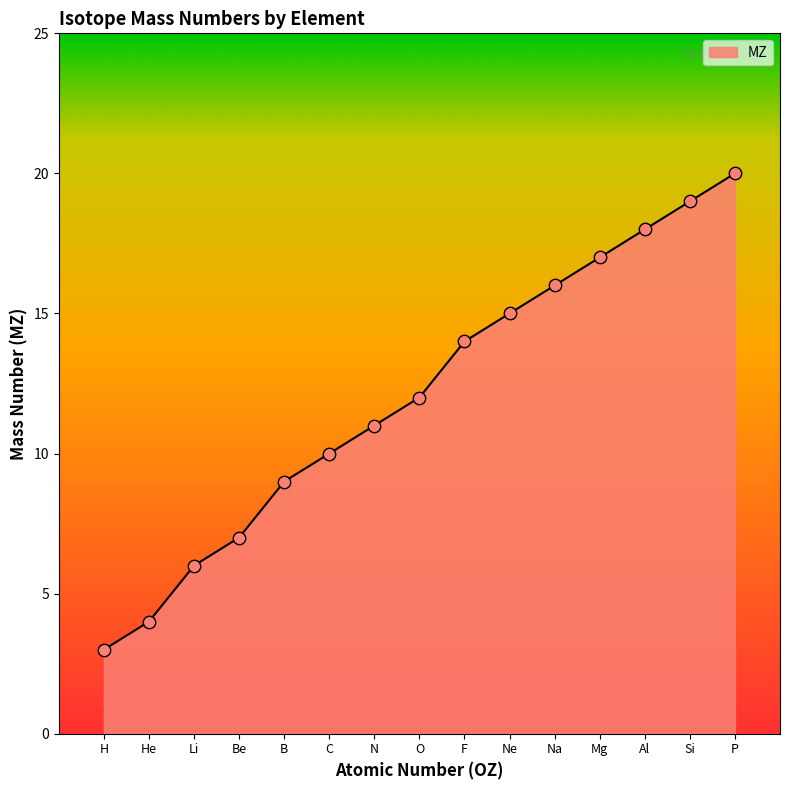

Between C and Al, which is larger?

Al